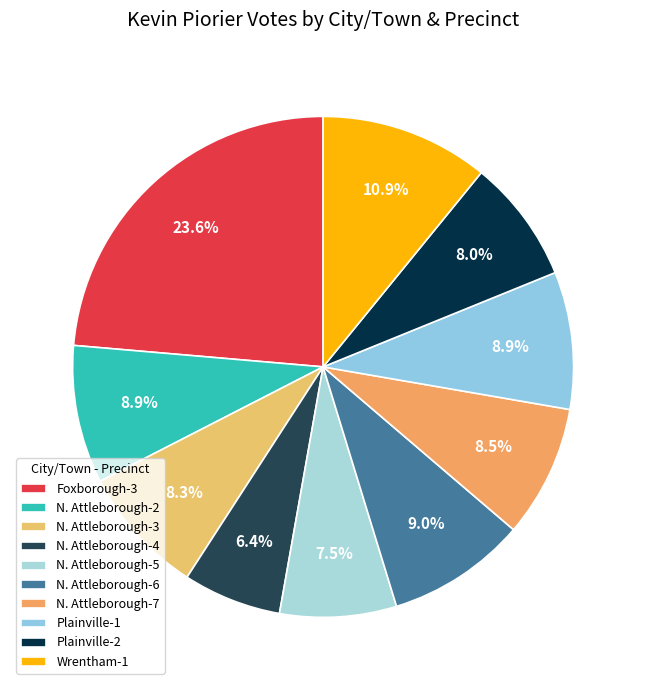

To the nearest percent, what is the combined percentage of Plainville-1 and Foxborough-3?

32%